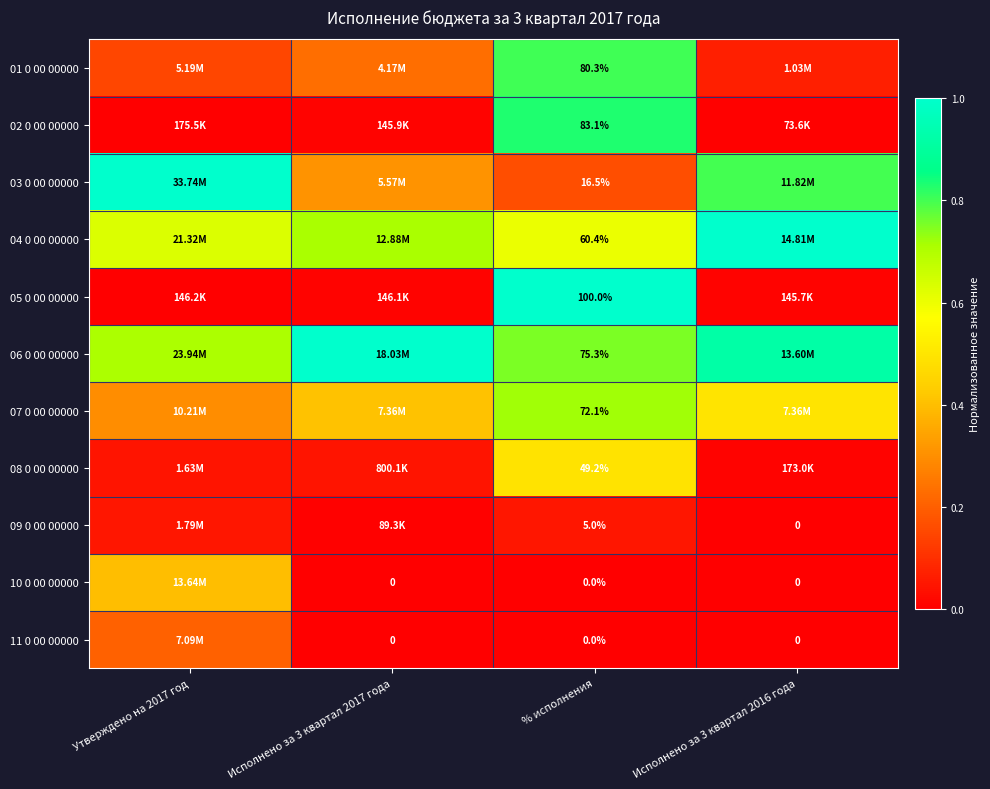

Count the number of categories in the chart.

4